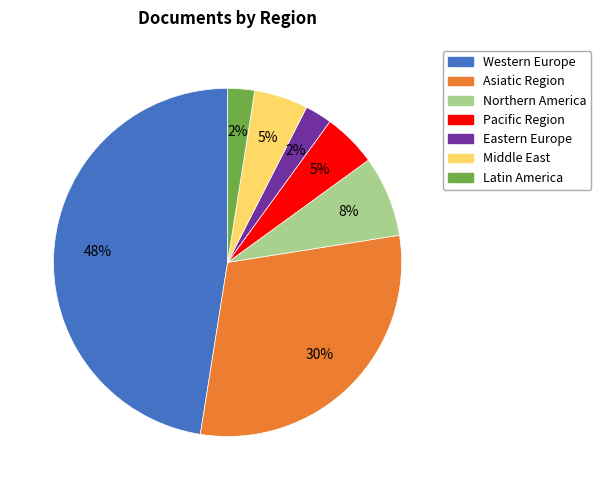

Between Northern America and Eastern Europe, which is larger?

Northern America